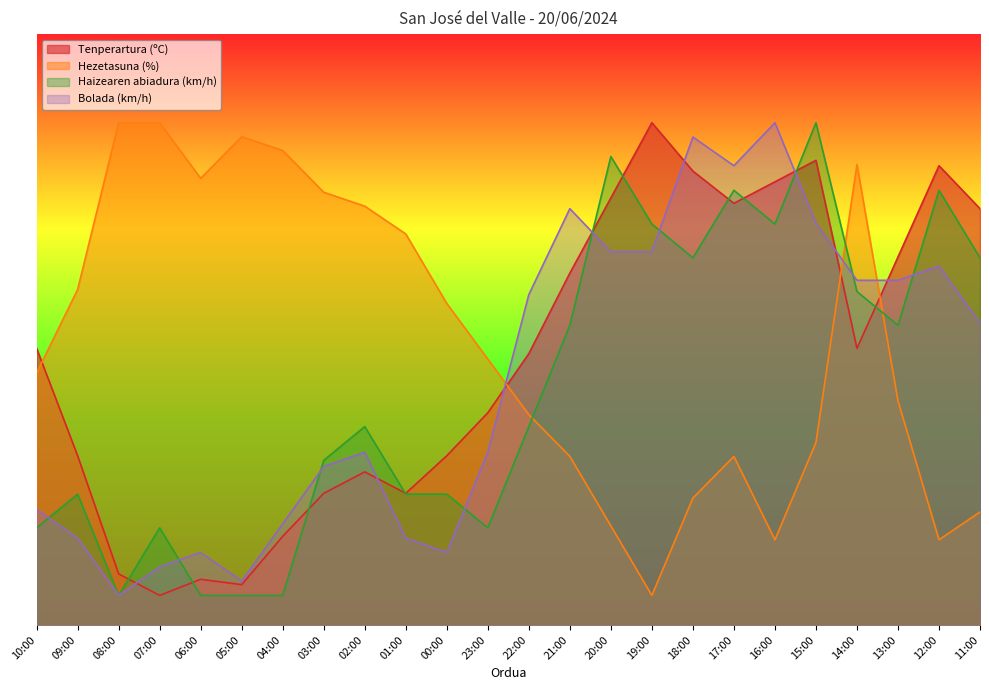

Rank the series at 05:00 from highest to lowest value.

Hezetasuna (%), Bolada (km/h), Tenperartura (ºC), Haizearen abiadura (km/h)